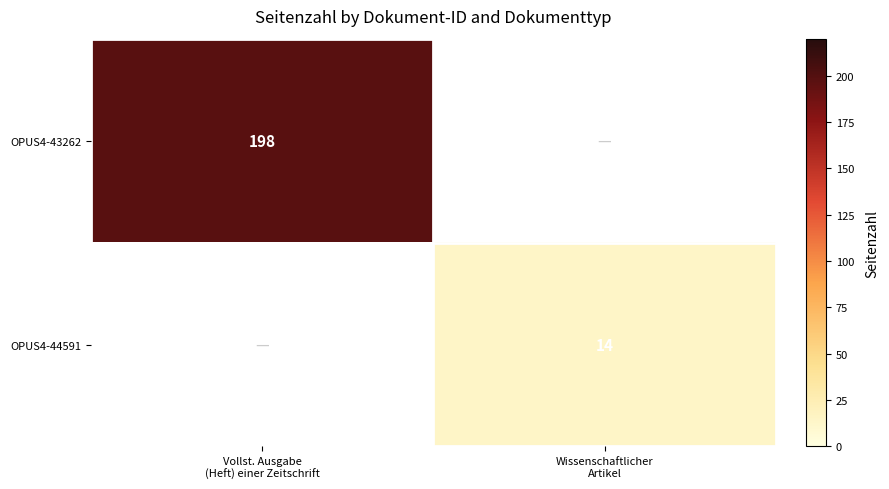

Is it true that OPUS4-43262 equals 259.4 at Vollst. Ausgabe (Heft) einer Zeitschrift?

False